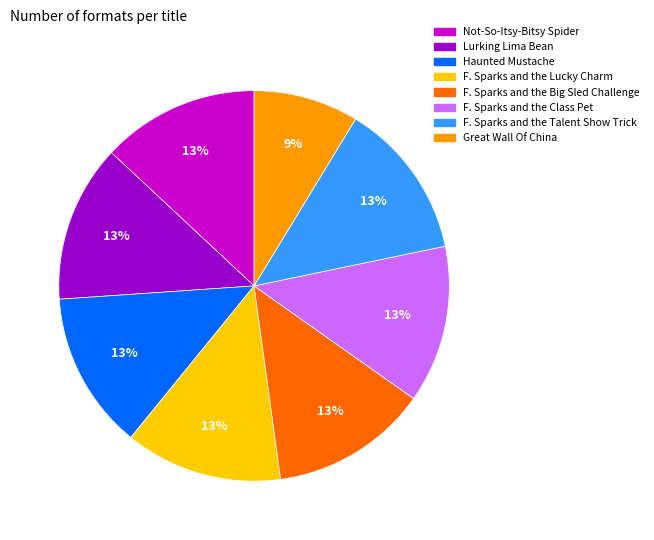

How many slices are in this pie chart?

8